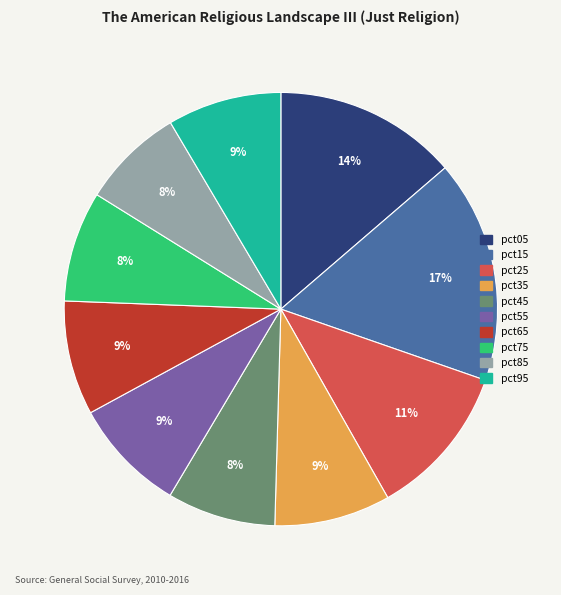

To the nearest percent, what is the average slice percentage?

10%